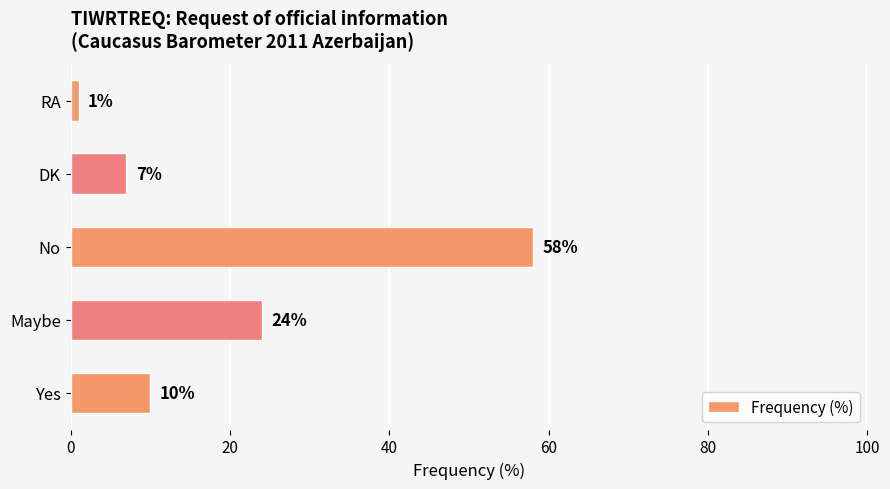

The value at DK is 7. True or false?

True